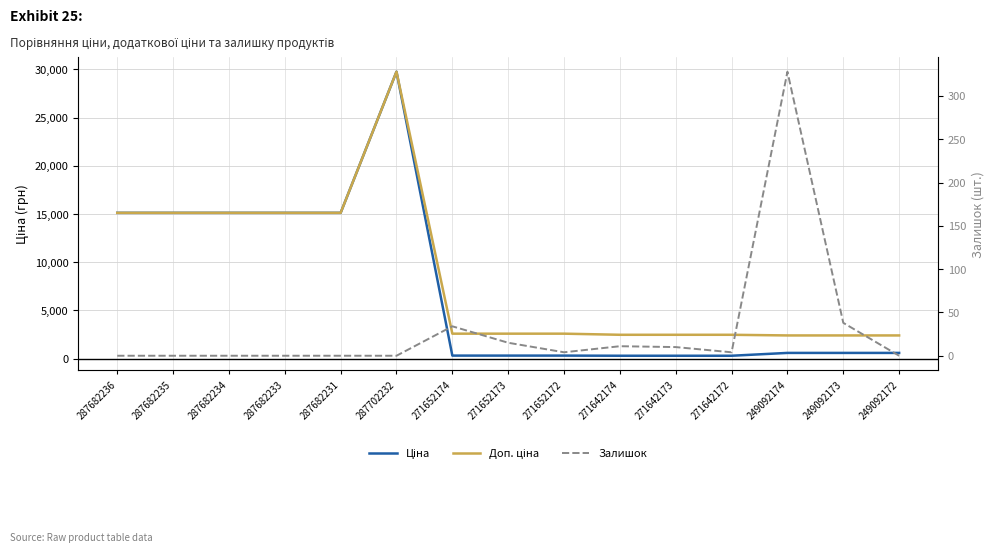

Does the chart display data point markers on the line(s)?

No